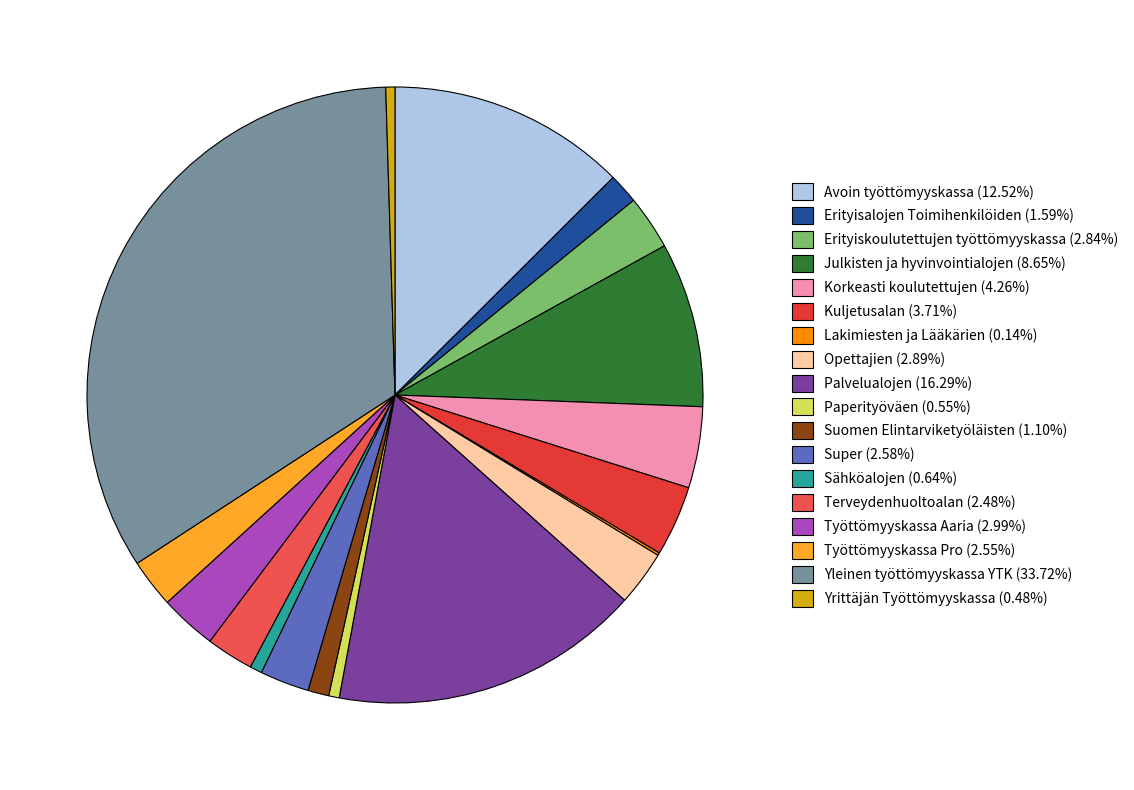

Is there a majority slice in this chart?

No